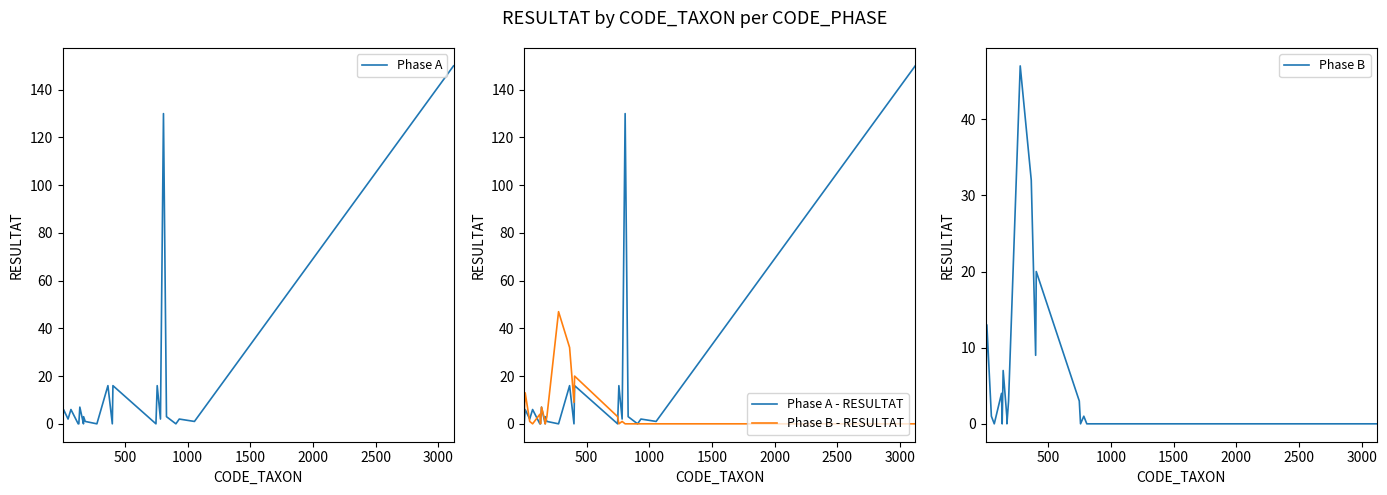

What is the maximum value for Phase A?

150